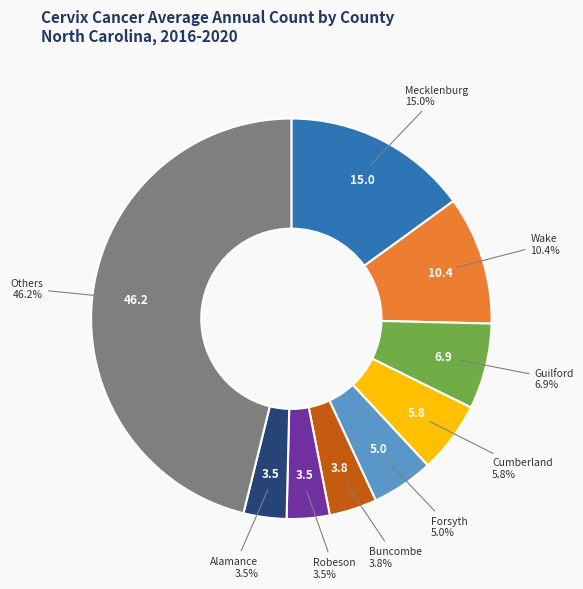

Does any single category account for the majority?

No